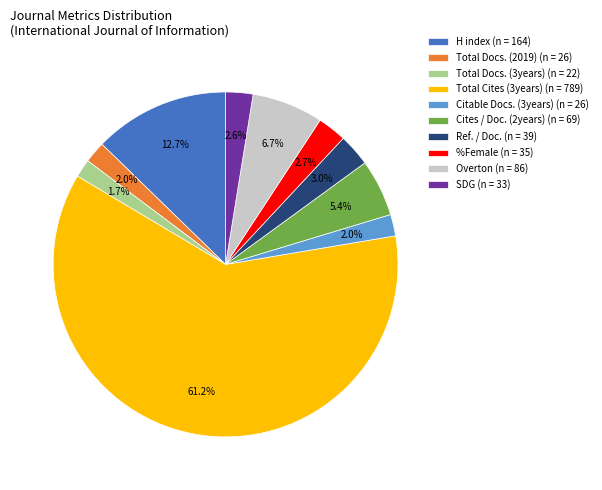

True or false: Ref. / Doc. accounts for 3% of the total.

True